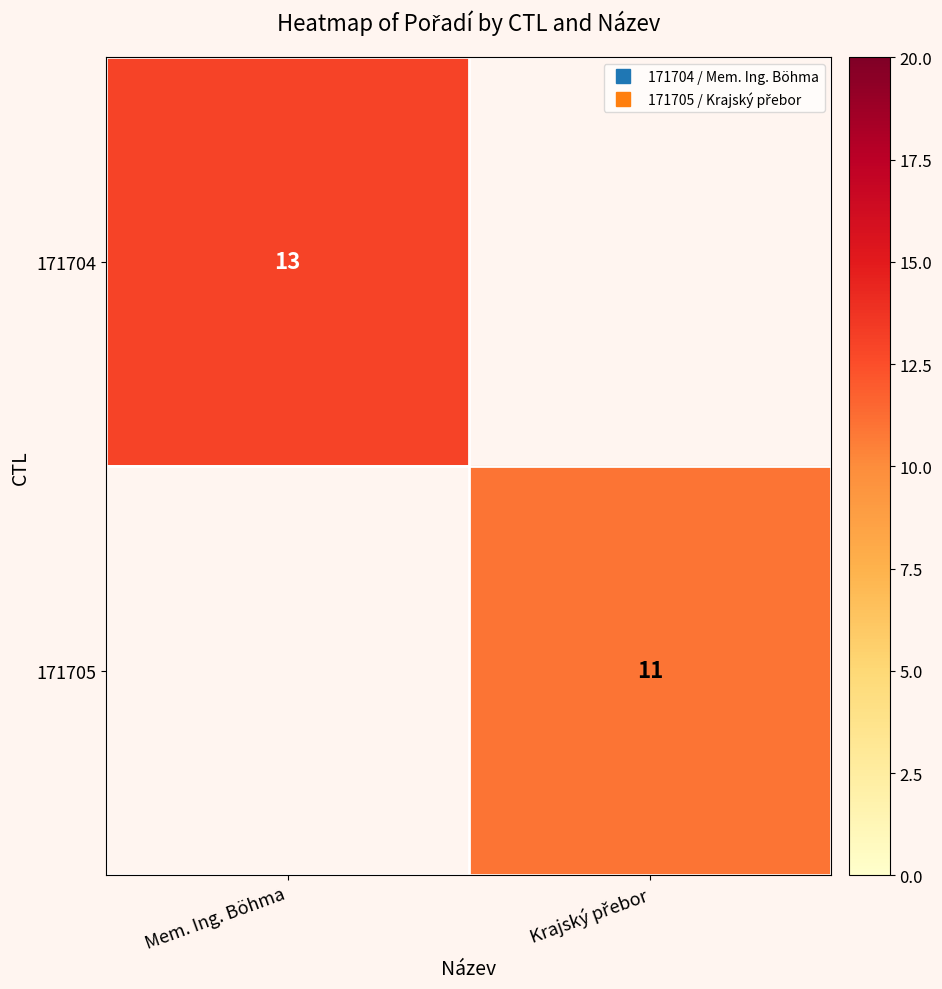

At how many categories does at least one series exceed 12?

1